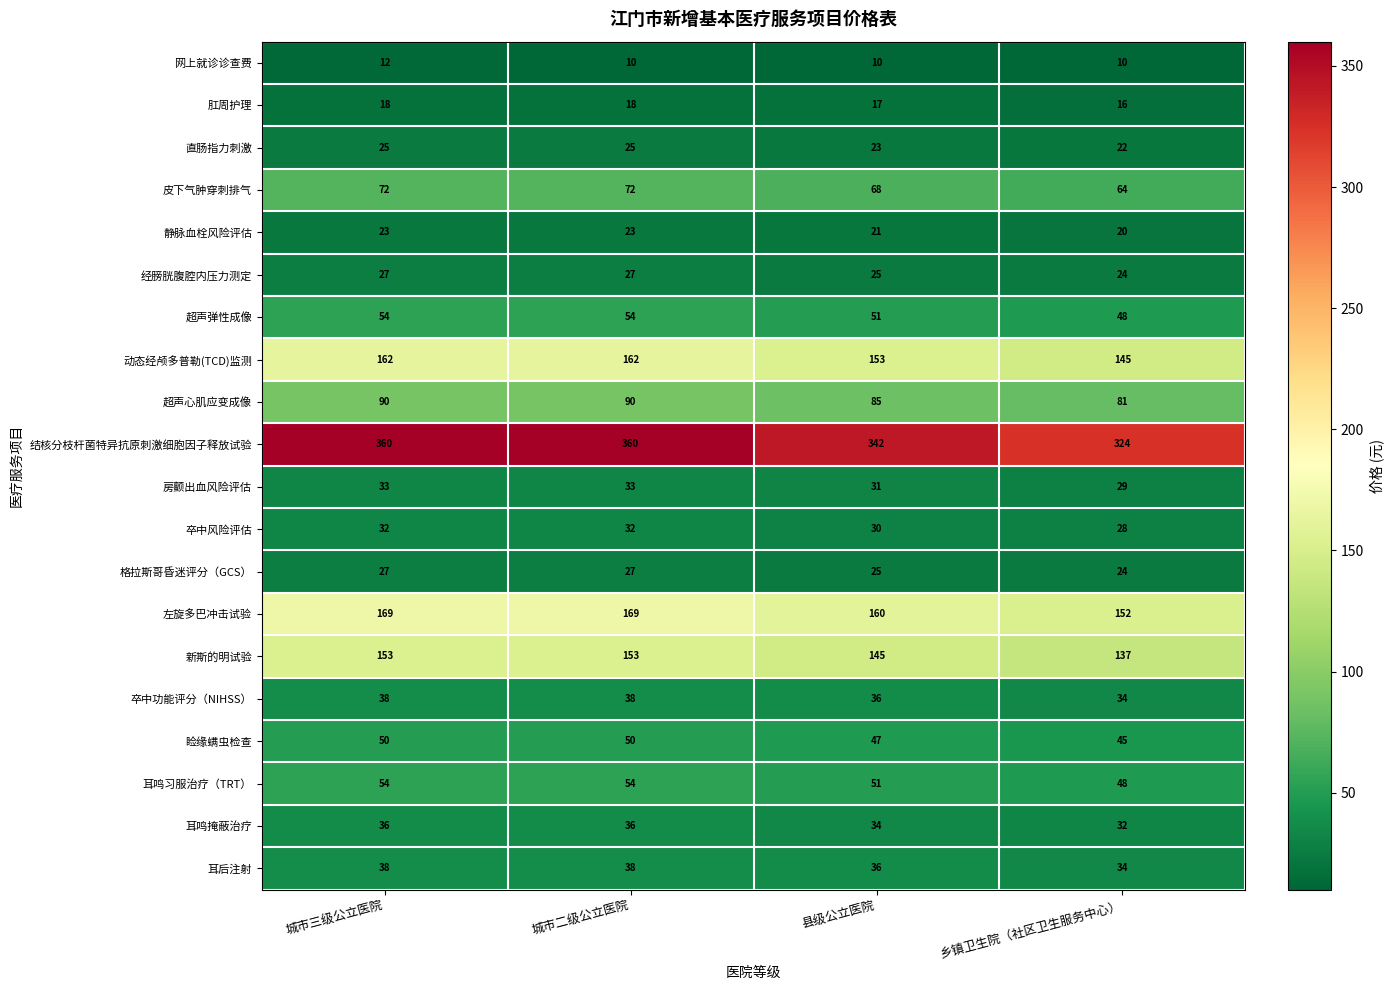

At which category is the sum across all series the highest?

城市三级公立医院